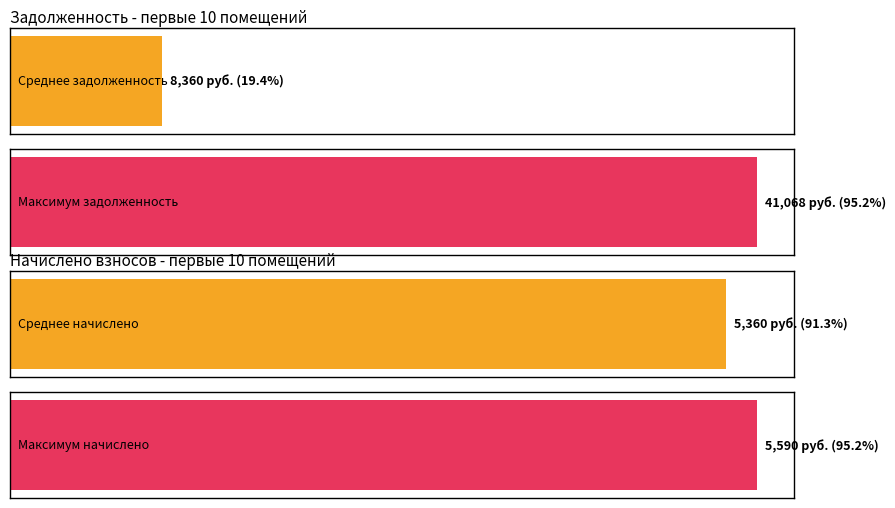

What is the average value of the задолженность series?

8360.1